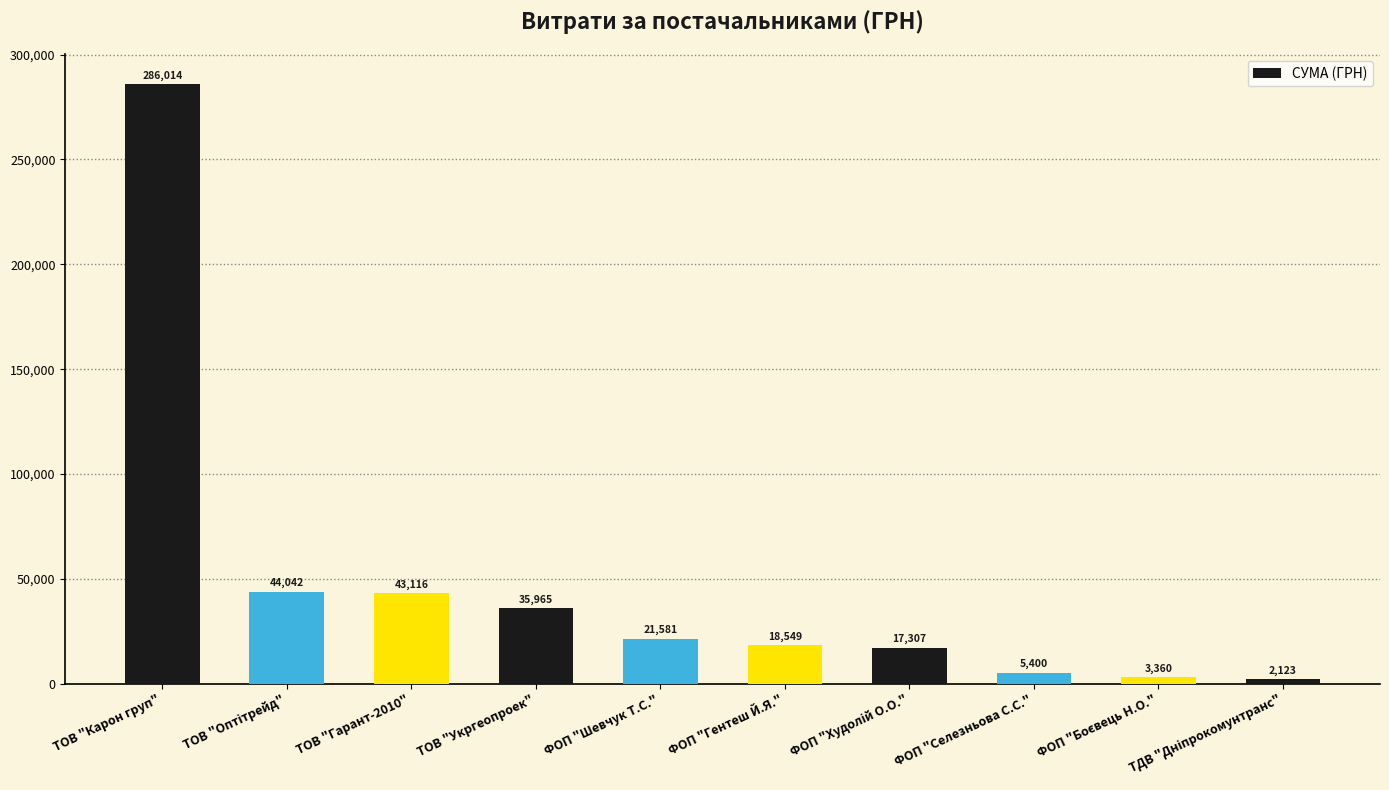

Are the bars horizontal?

No